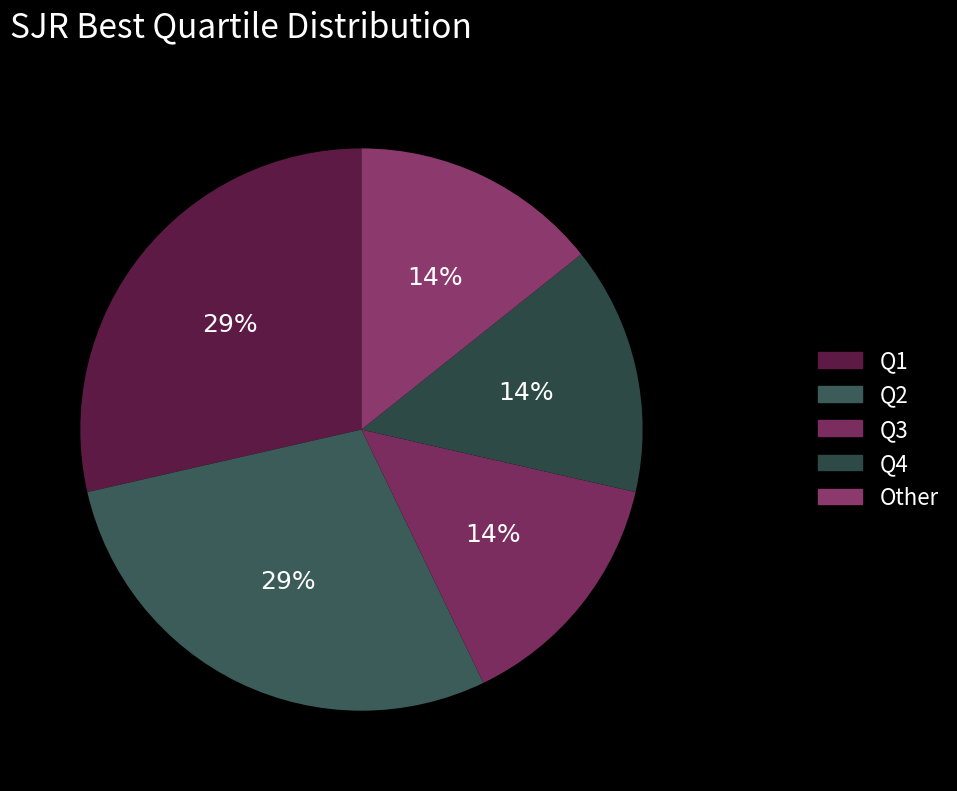

How many slices are in this pie chart?

5